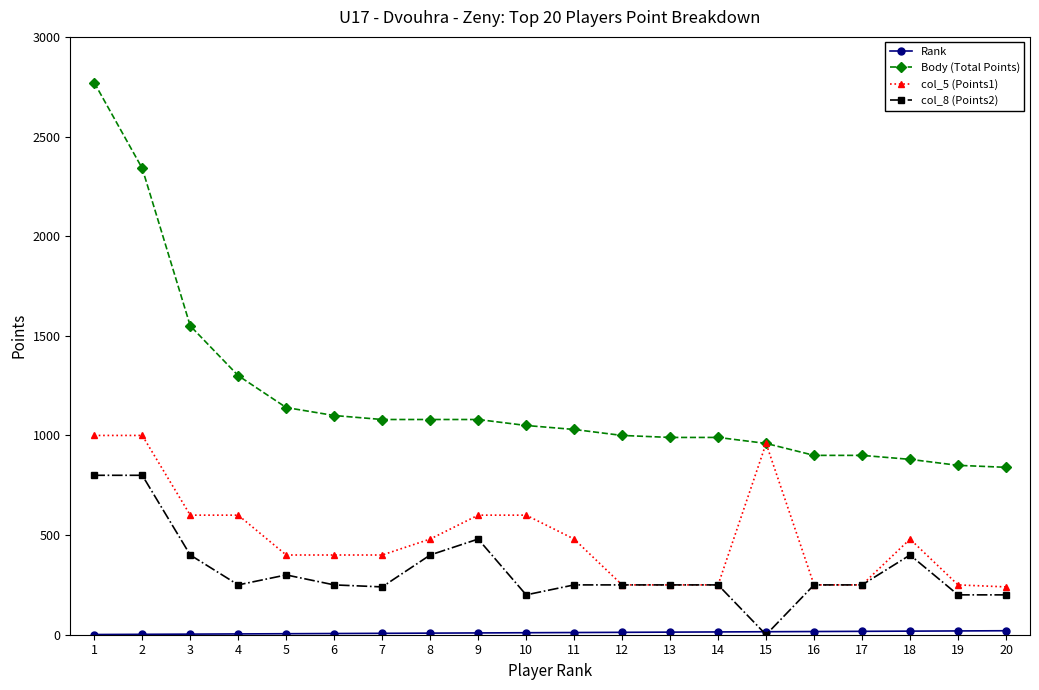

The value of col_5 (Points1) at 9 is 600. True or false?

True